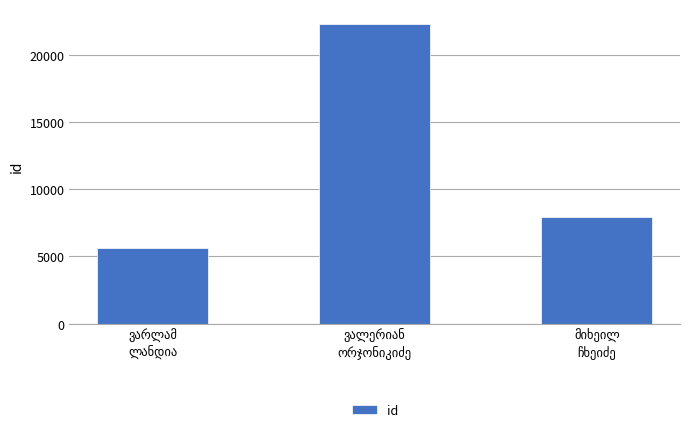

What is the smallest value displayed?

5598